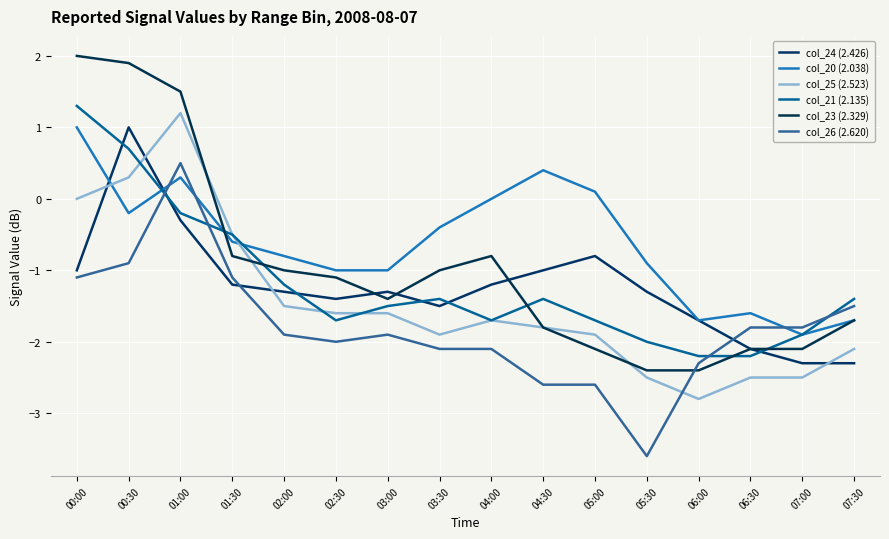

Which series changed the most between 01:30 and 07:00?

col_25 (2.523)